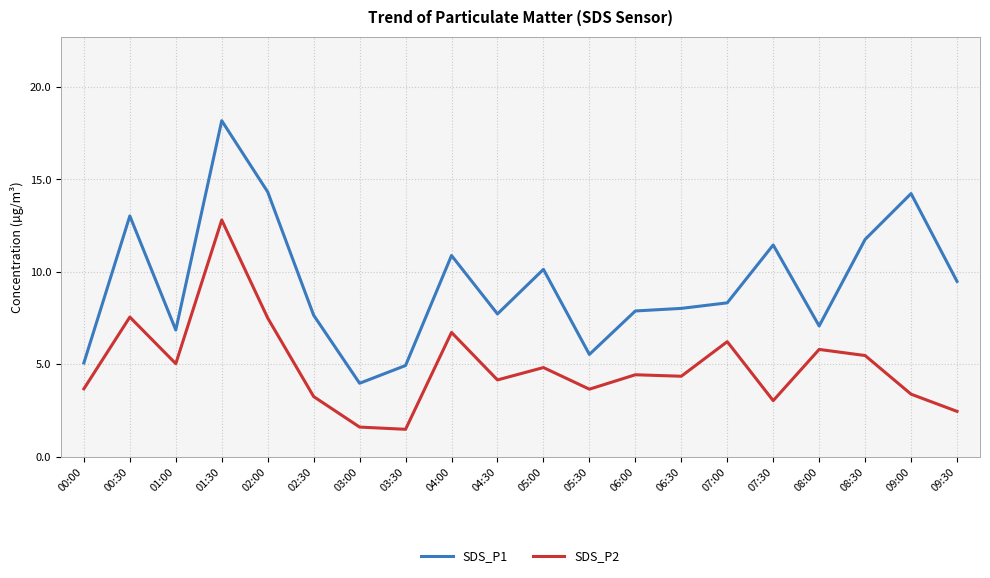

True or false: SDS_P2 has more than 1 points higher than both neighbors.

True